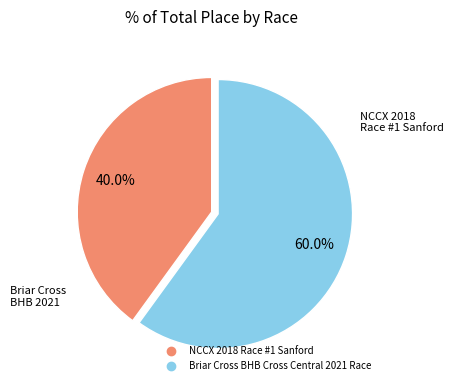

What is the total percentage of Briar Cross BHB Cross Central 2021 Race and NCCX 2018 Race #1 Sanford?

100.0%